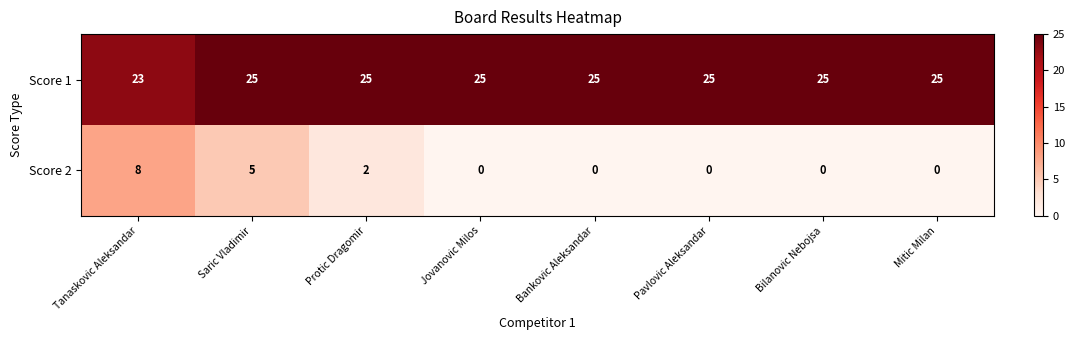

What value does the Score 1 series have at Pavlovic Aleksandar?

25